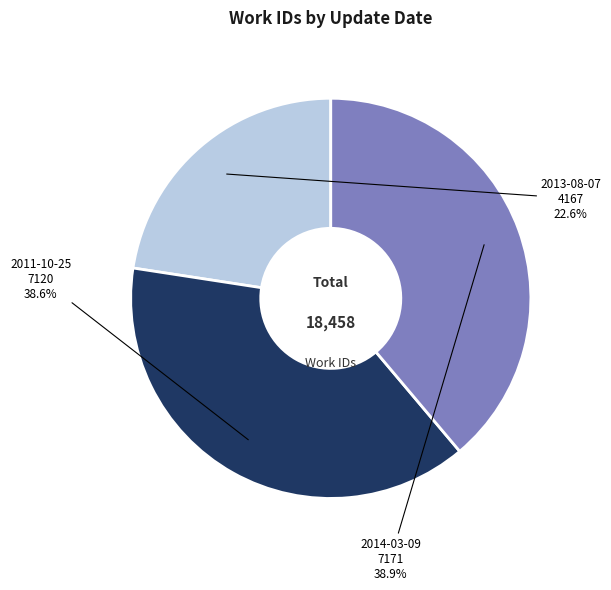

Does any single category account for the majority?

No